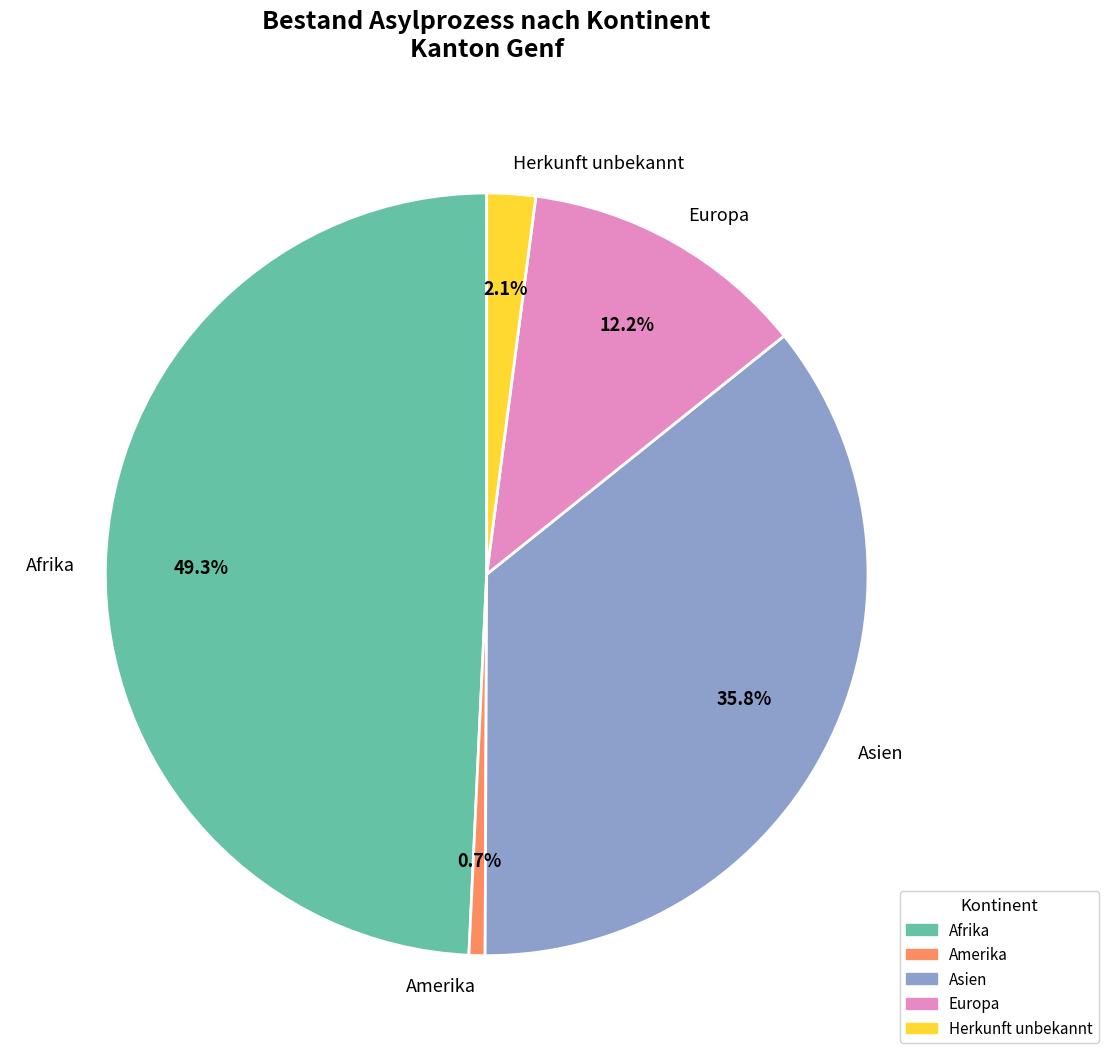

Which has a higher value, Europa or Herkunft unbekannt?

Europa